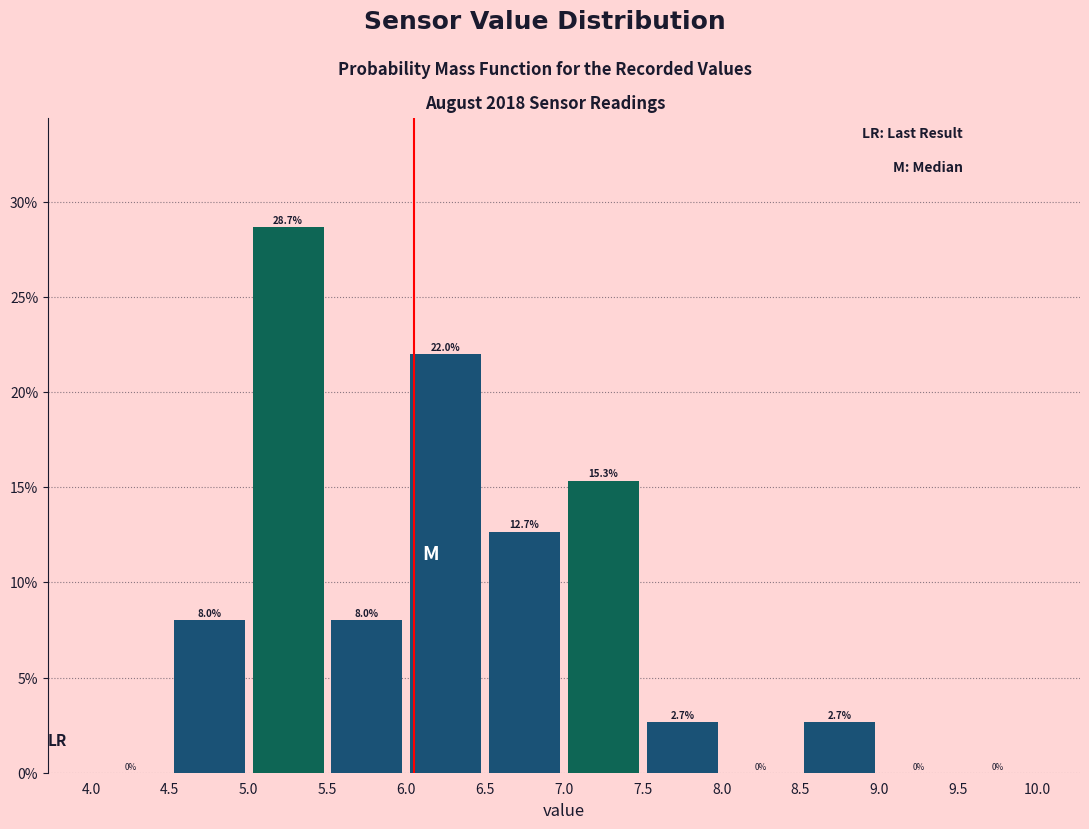

Reading left to right, list every bar in this chart as the range it spans on the x-axis followed by its height.

4.0 to 4.5: 0.0
4.5 to 5.0: 8.0
5.0 to 5.5: 28.7
5.5 to 6.0: 8.0
6.0 to 6.5: 22.0
6.5 to 7.0: 12.7
7.0 to 7.5: 15.3
7.5 to 8.0: 2.7
8.0 to 8.5: 0.0
8.5 to 9.0: 2.7
9.0 to 9.5: 0.0
9.5 to 10.0: 0.0